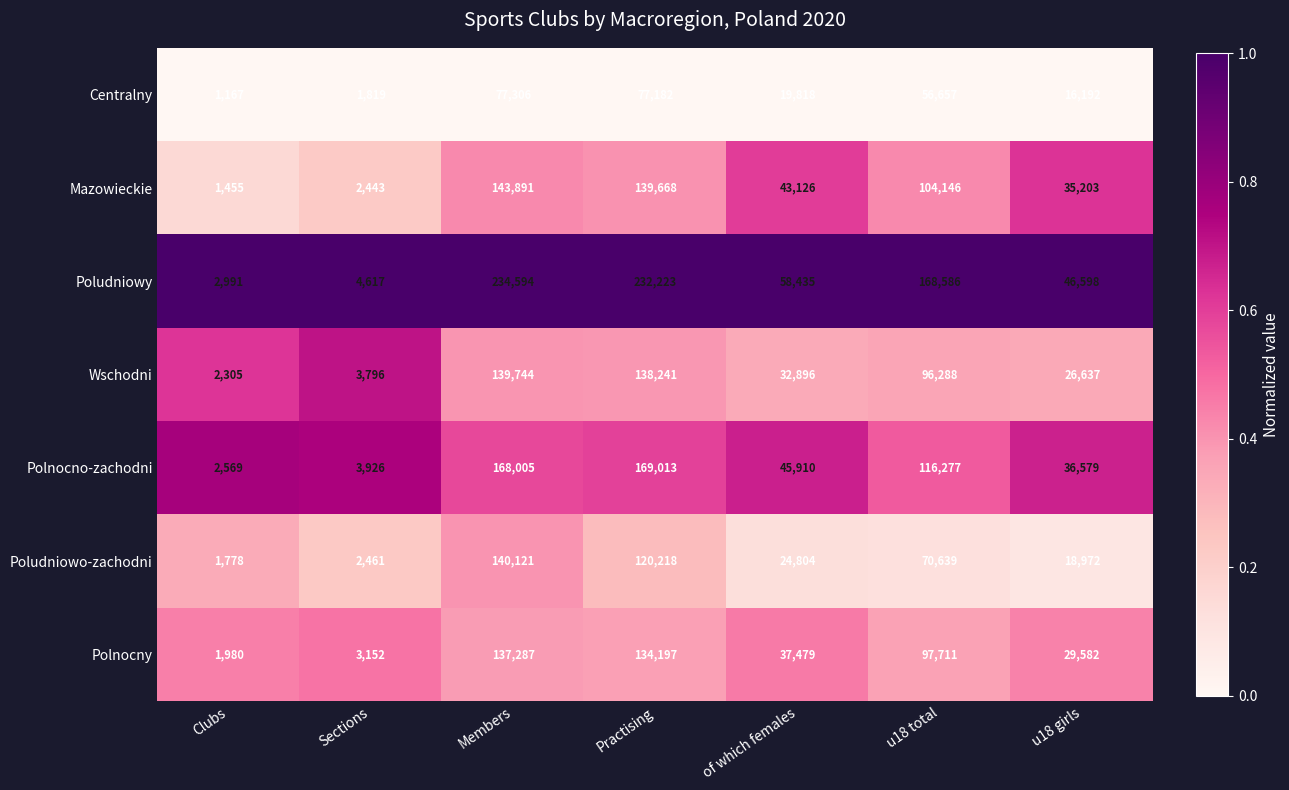

What is the minimum value for Mazowieckie?

1455